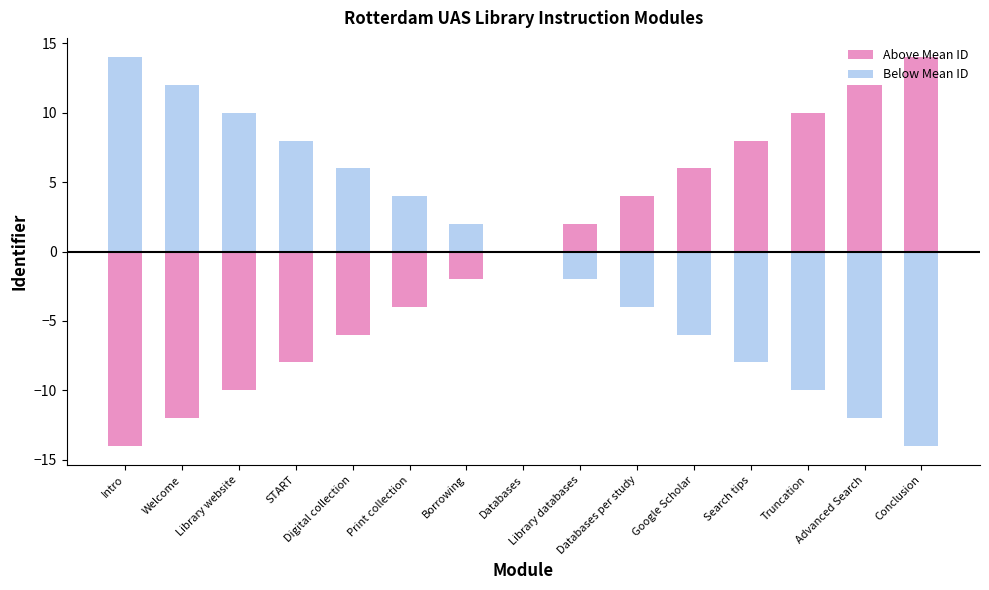

True or false: Above Mean ID has a value of 21 at Advanced Search.

False